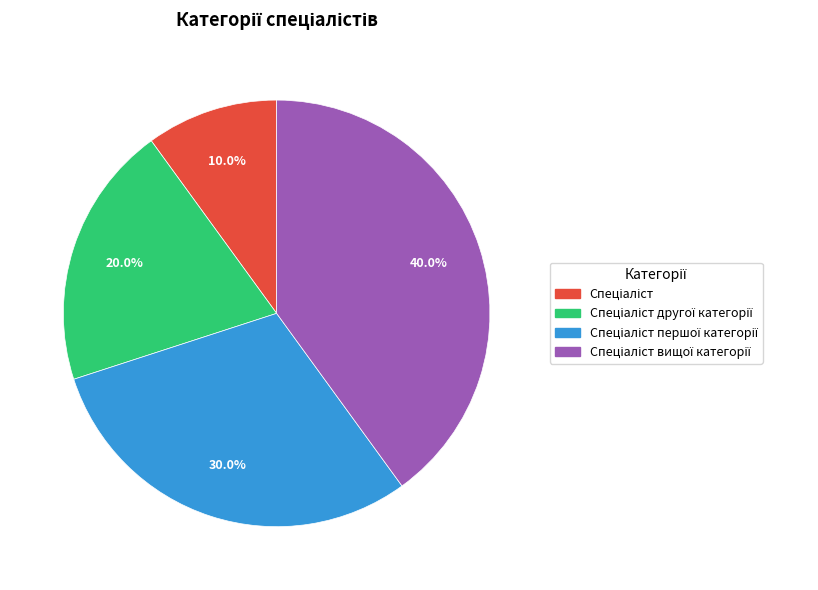

Does any single category account for the majority?

No